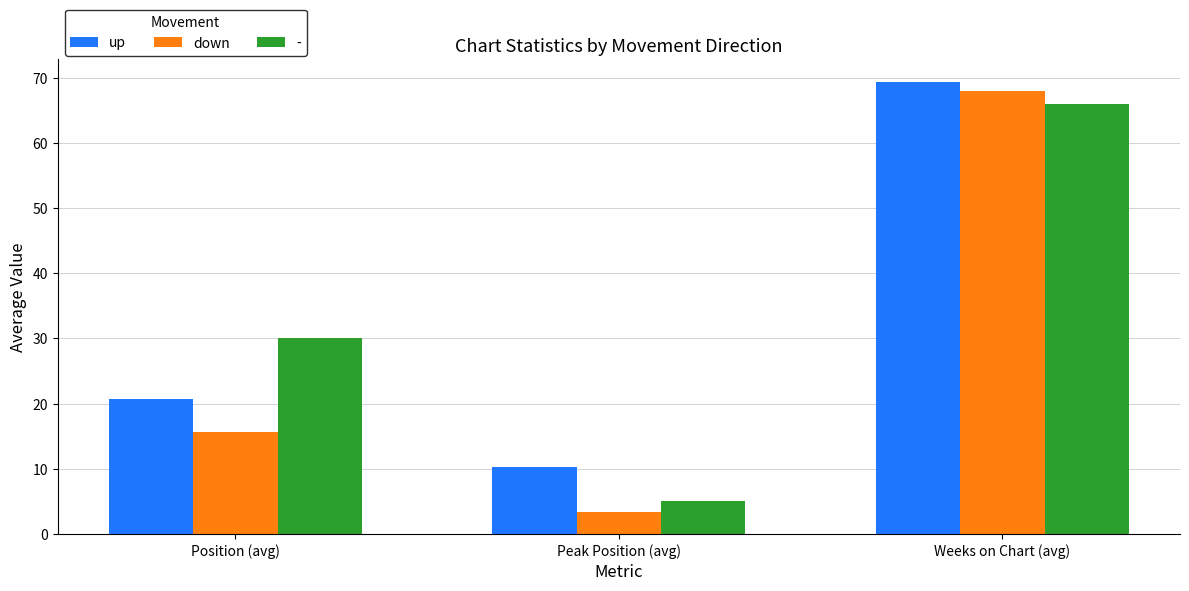

What is the minimum value for up?

10.3